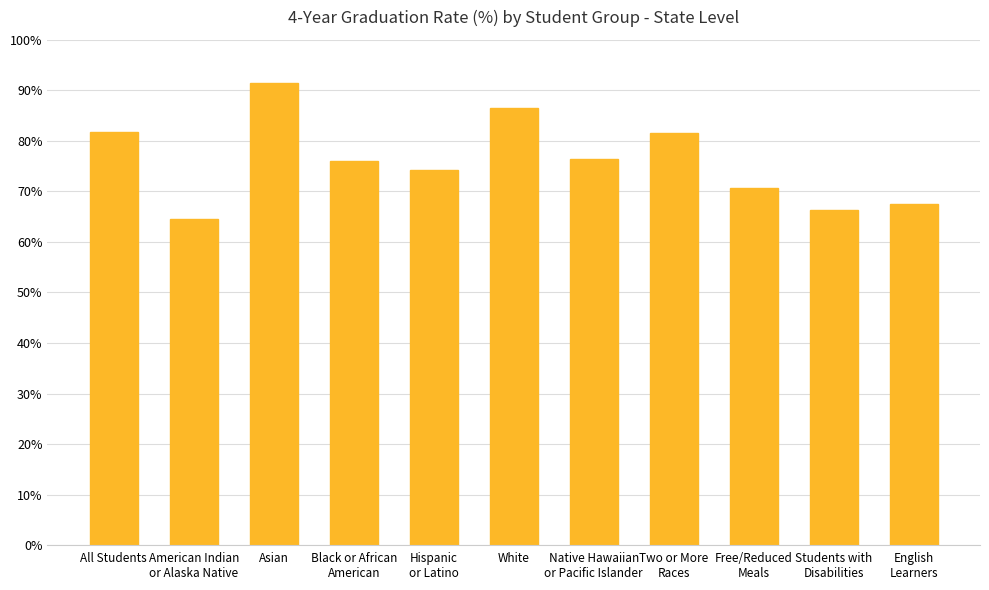

Does the chart contain stacked bars?

No